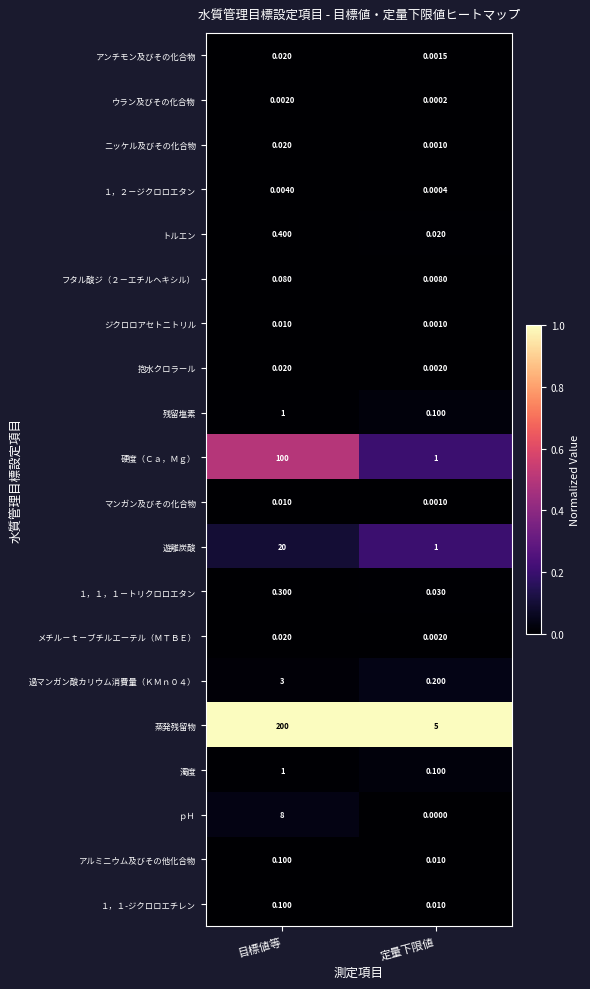

Which series has the largest total across all categories?

蒸発残留物